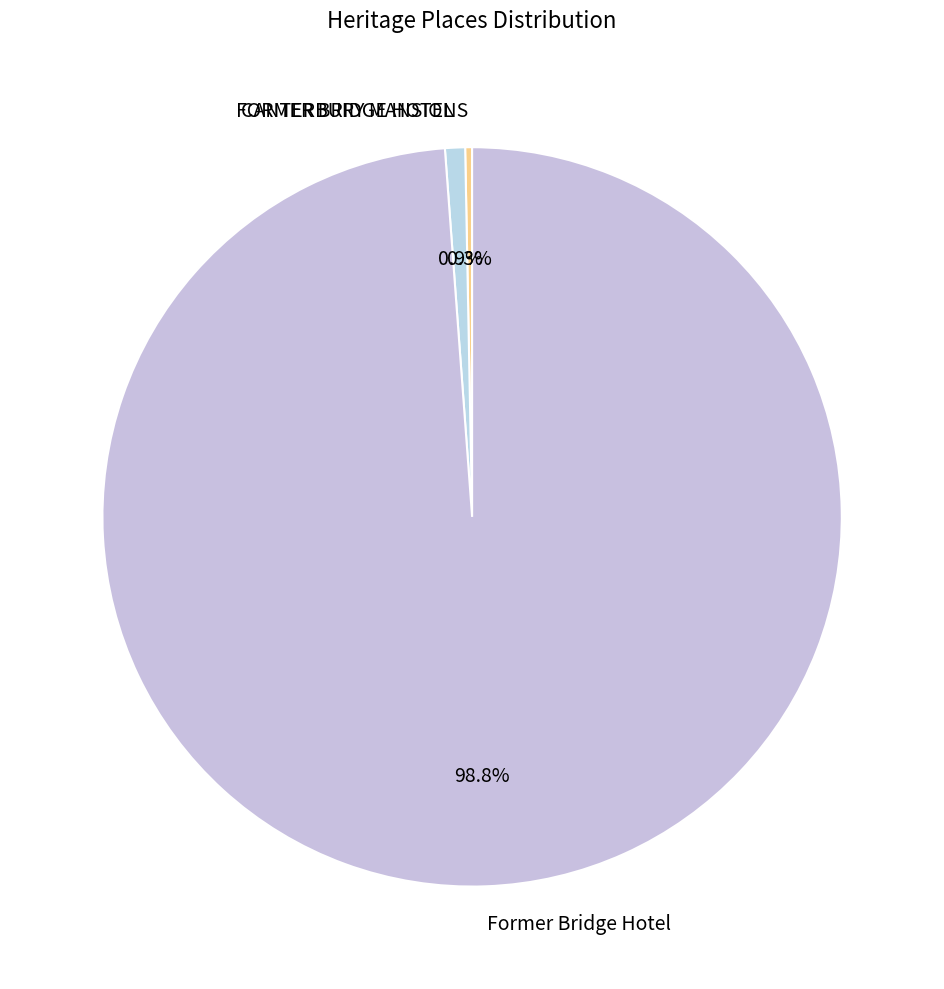

What is the total percentage of Former Bridge Hotel and FORMER BRIDGE HOTEL?

99.7%